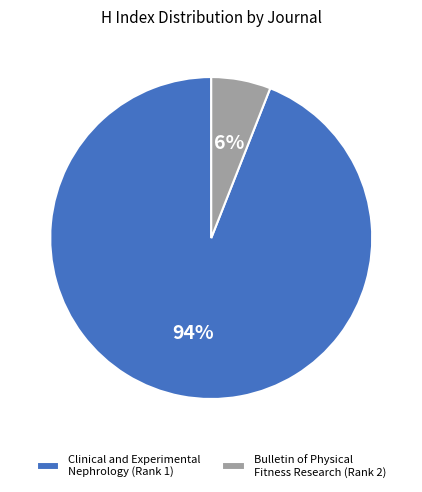

Is there a majority slice in this chart?

Yes